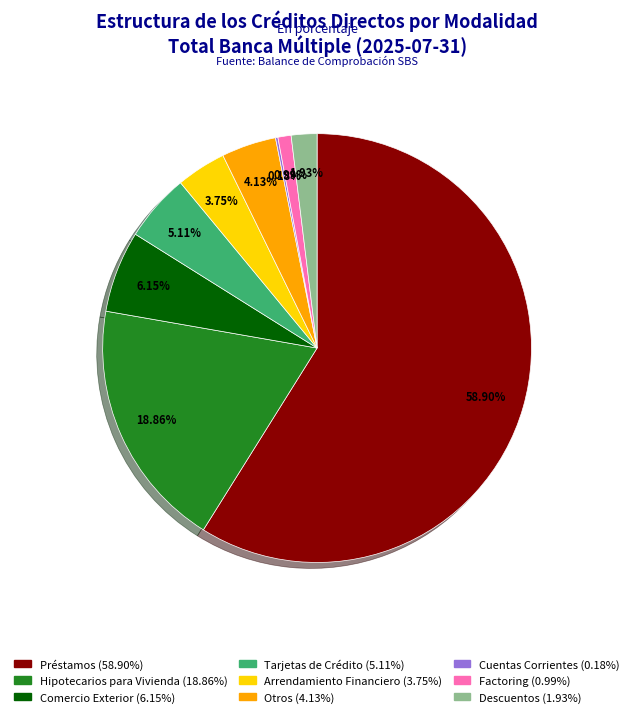

Is it true that Préstamos is 59% of the pie?

True